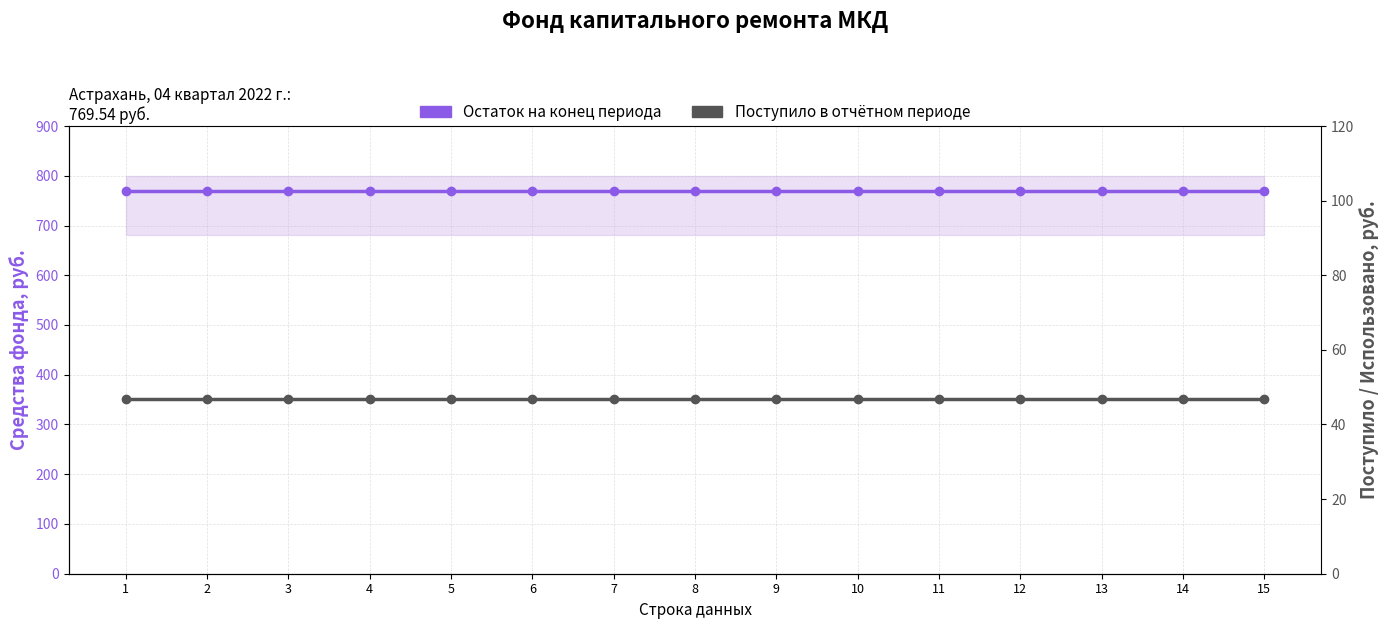

True or false: Остаток на конец периода and Поступило в отчётном периоде cross at least once.

False